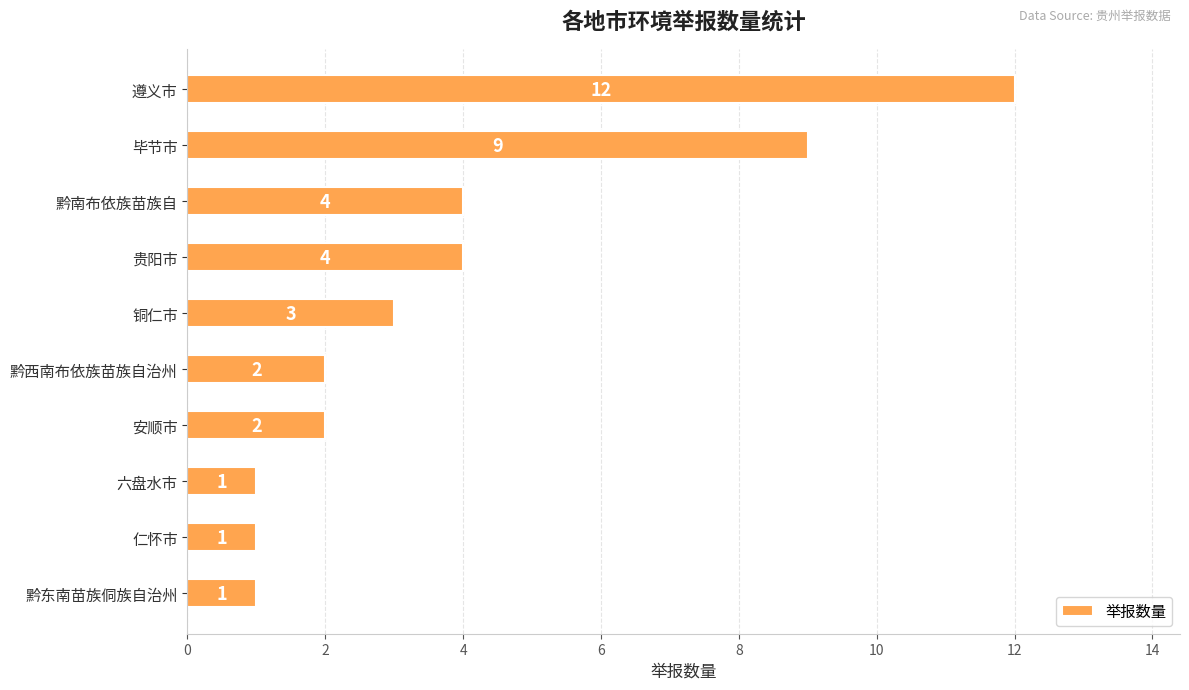

What is the value of the 7th bar from the top?

2